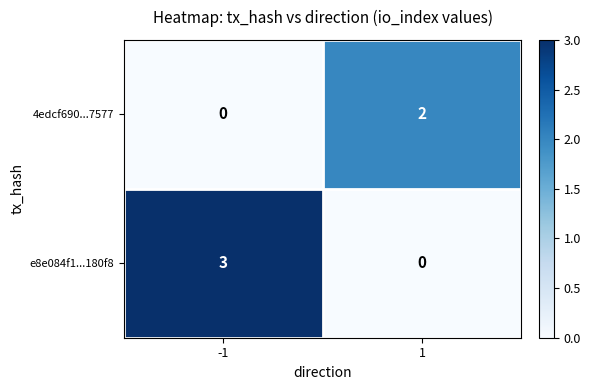

What is the total value across all series at -1?

3